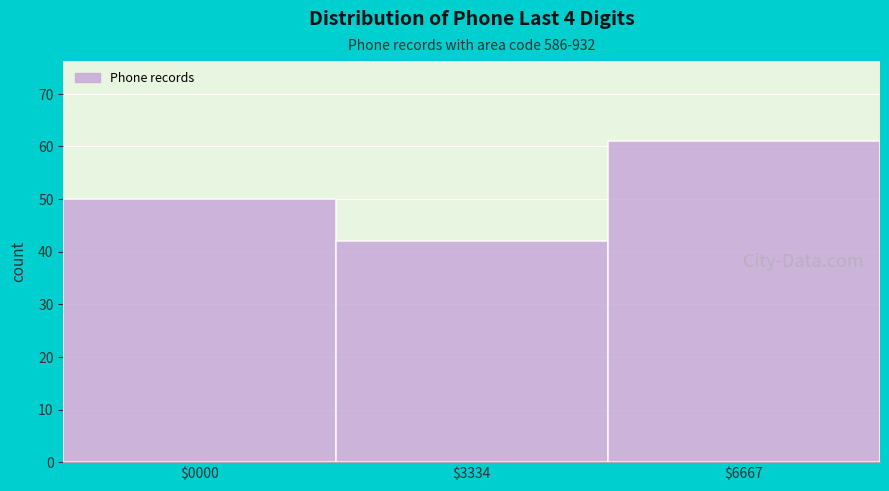

Reading left to right, list all the values displayed in this chart.

50	42	61